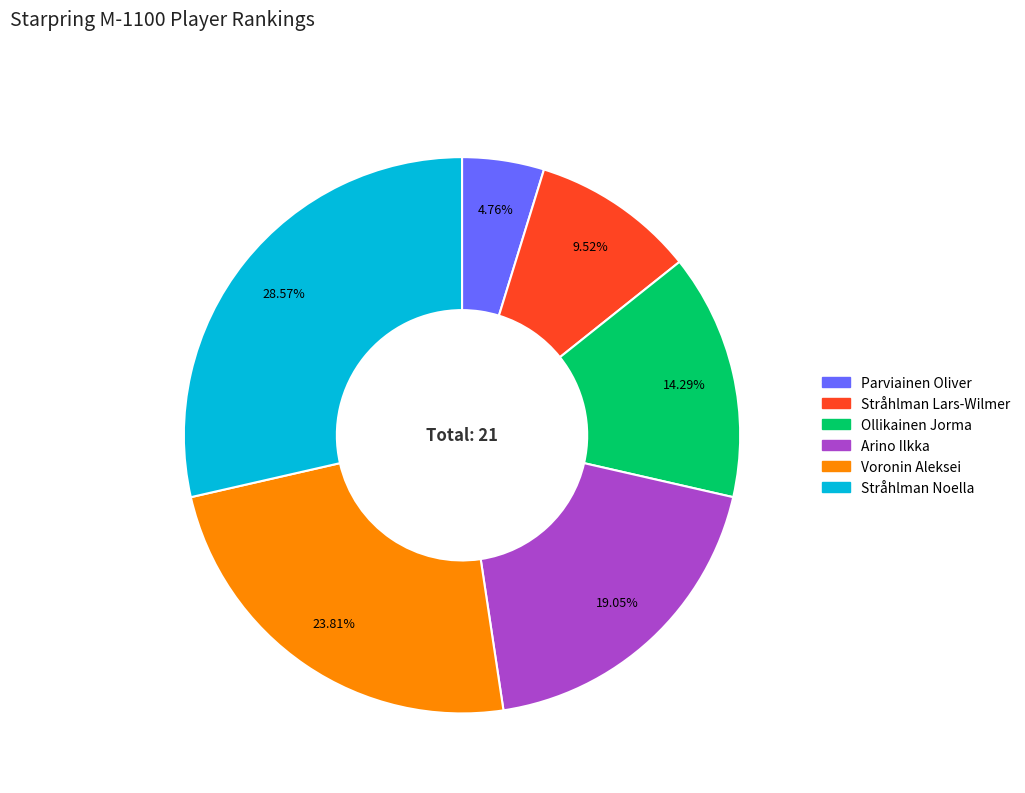

Which slice is the smallest?

Parviainen Oliver